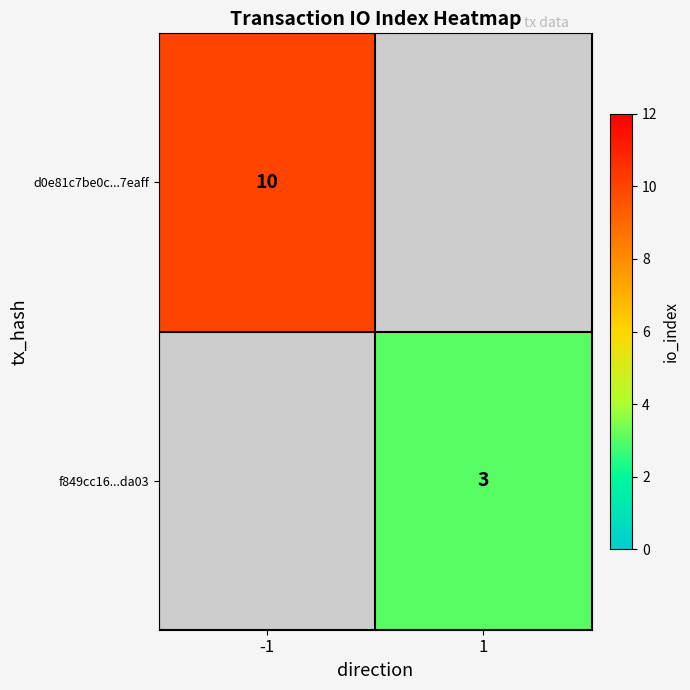

True or false: f849cc16...da03 has a value of 3 at 1.

True